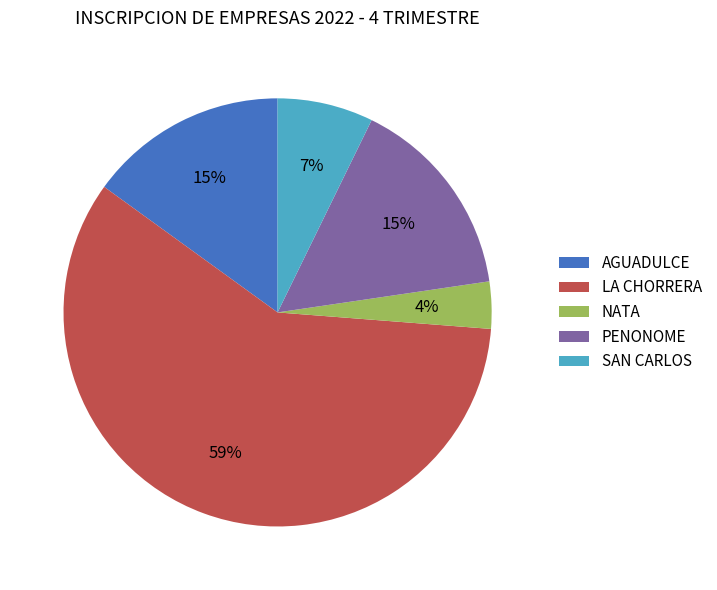

Is the sum of PENONOME and SAN CARLOS greater than half?

No